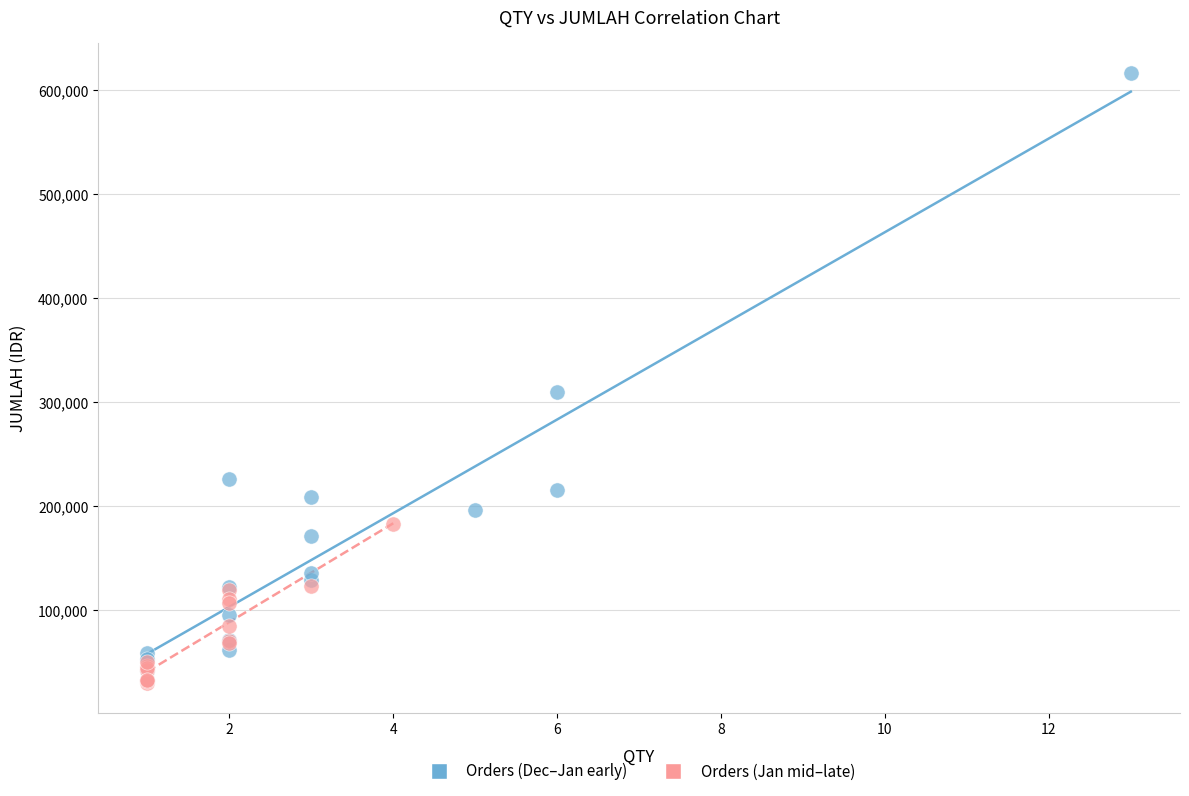

Which series contains the highest Y value?

Orders (Dec–Jan early)